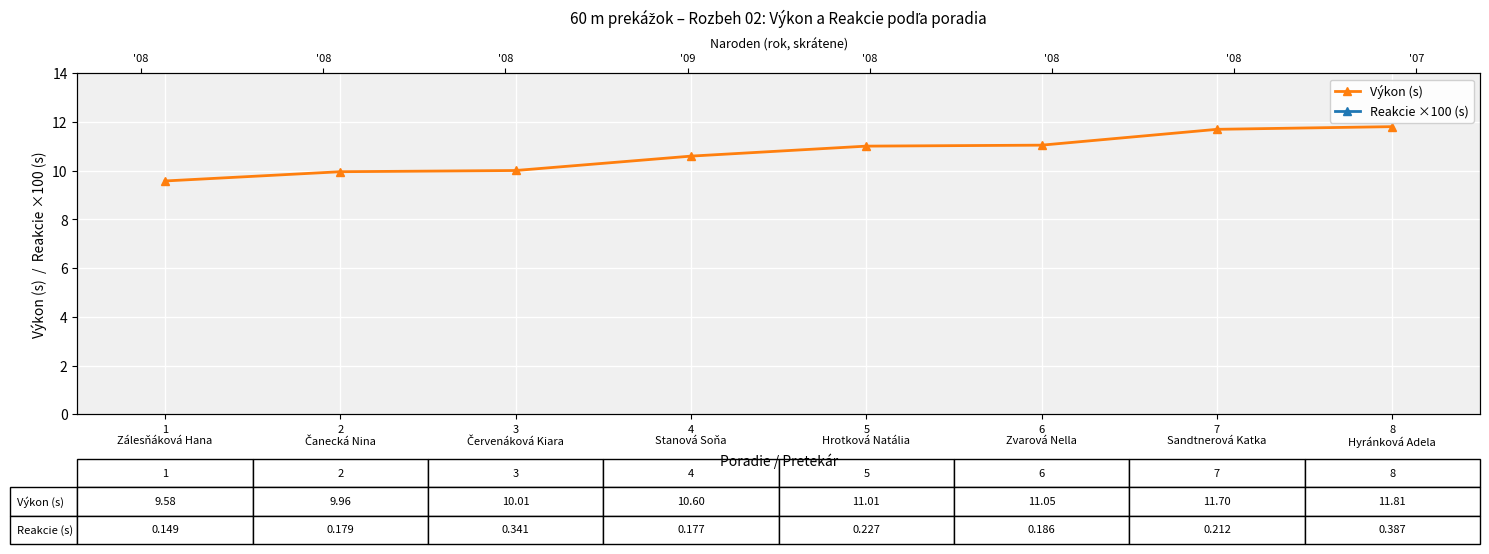

True or false: Reakcie ×100 (s) has a value of 44.5 at 3
Červenáková Kiara.

False